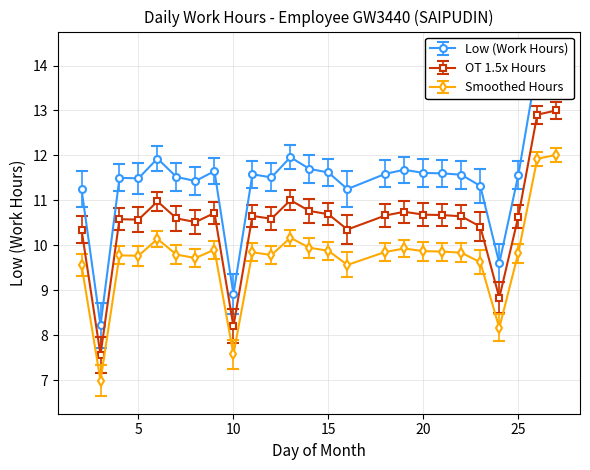

True or false: Low (Work Hours) and Smoothed intersect in this chart.

False